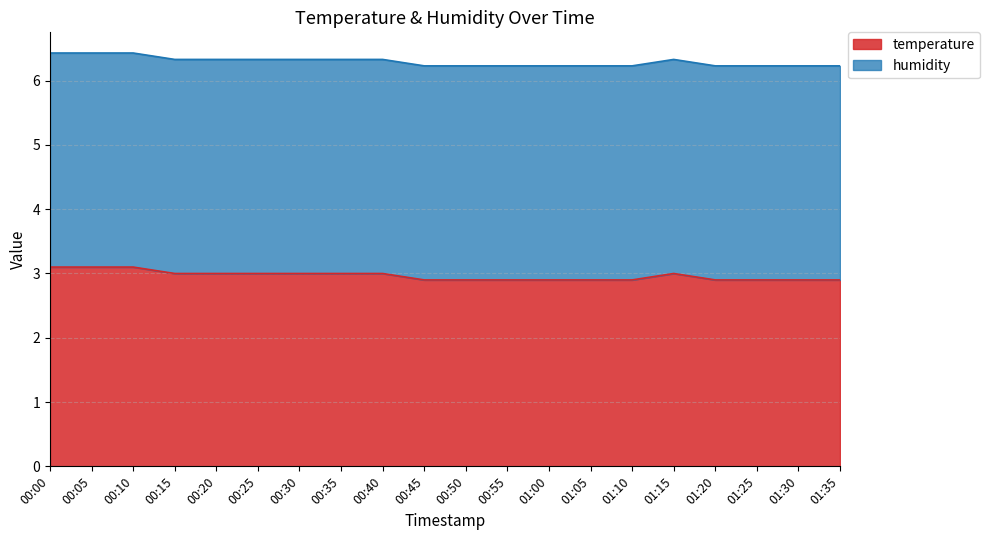

Does the chart have visible grid lines?

Yes